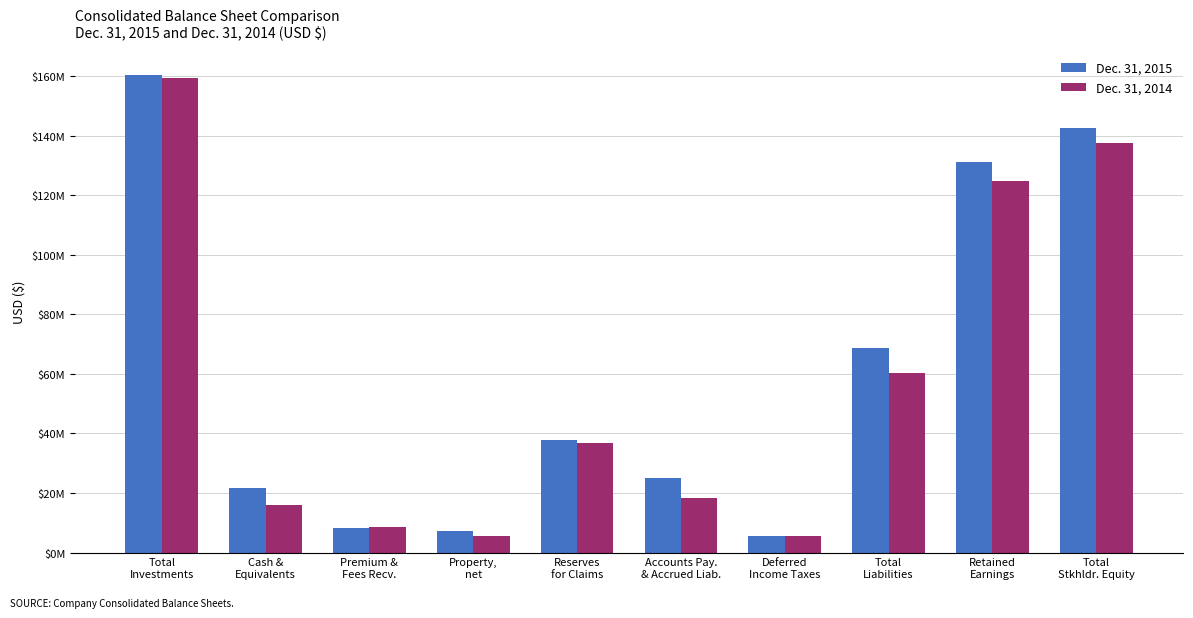

What is the spread (max minus min) of values at Accounts Pay.
& Accrued Liab.?

6752769